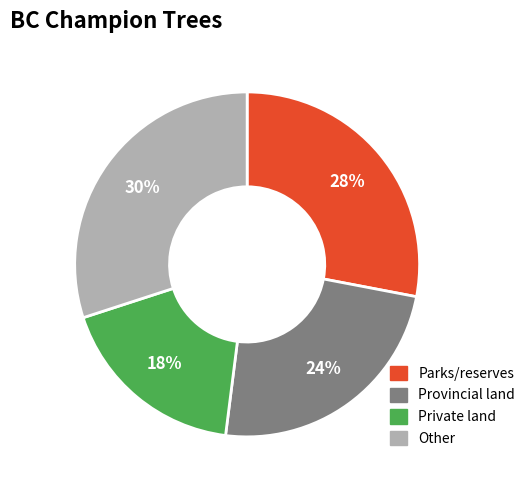

Is there any slice that represents more than half of the pie?

No